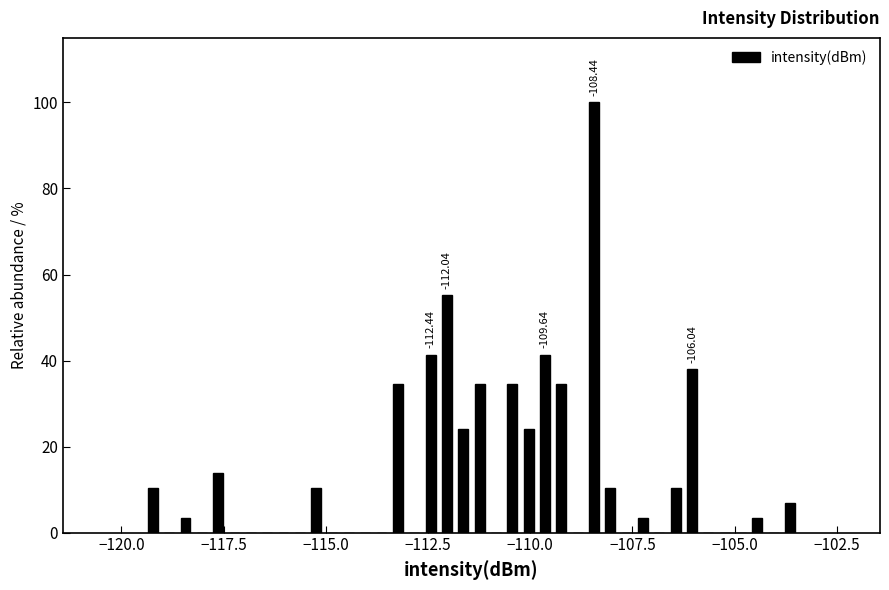

Around what value on the x-axis is the tallest bar? Give the approximate position of its centre, as read against the axis.

-108.5